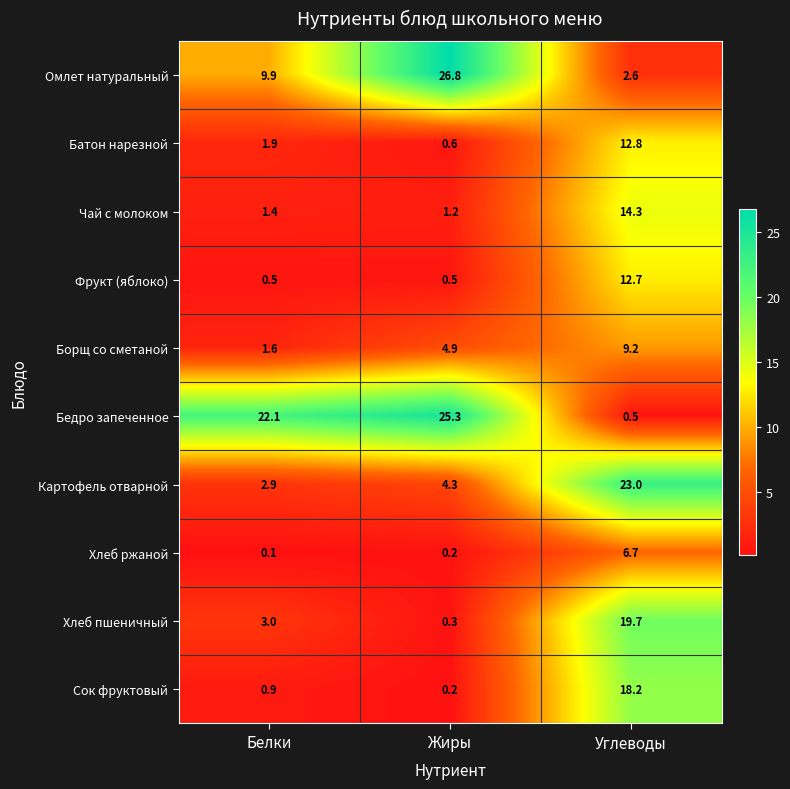

What is the sum of all Хлеб пшеничный values?

23.0